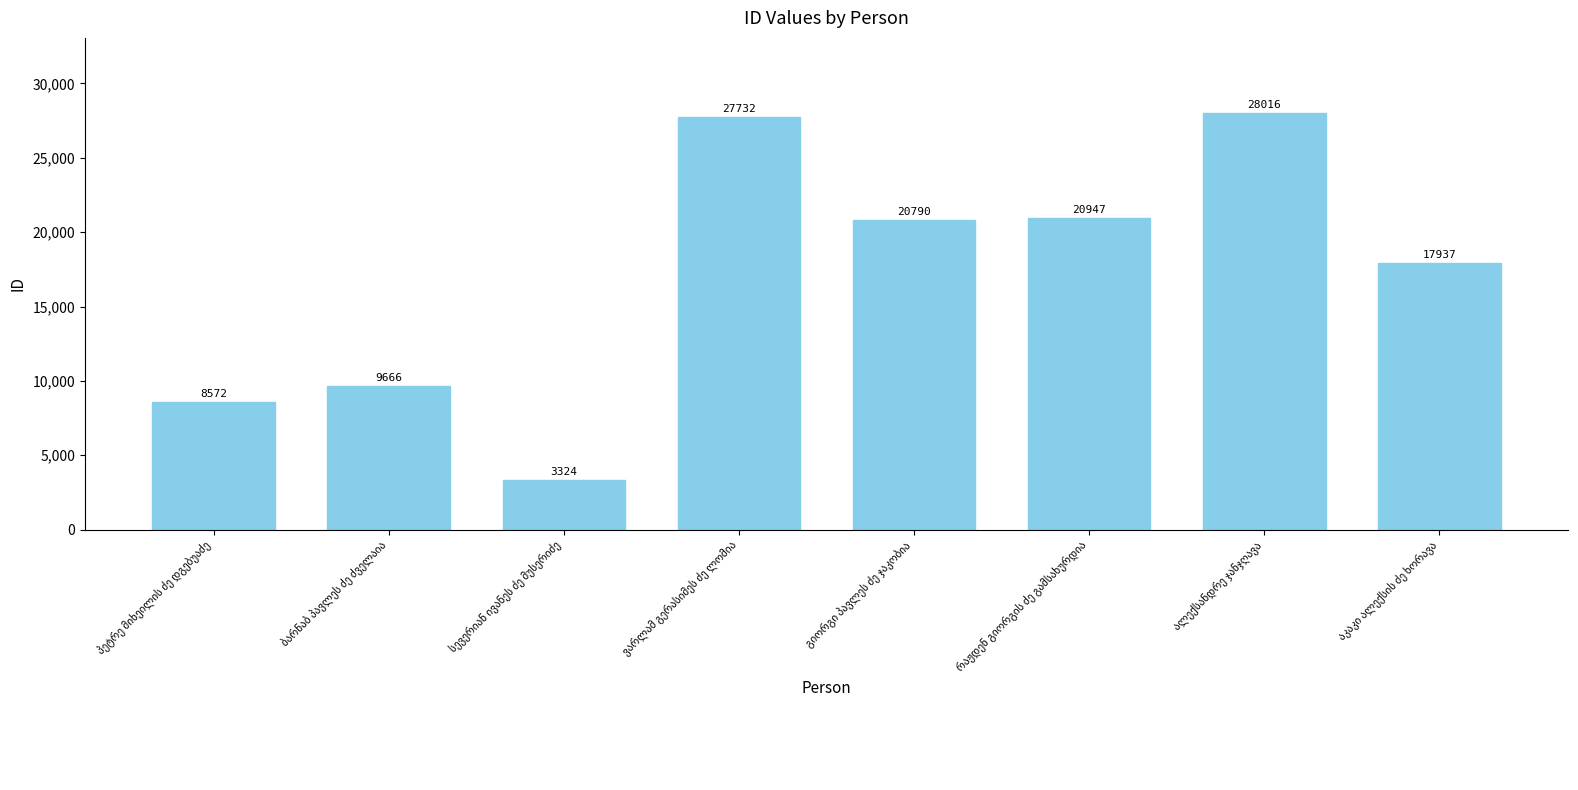

What is the greatest value displayed?

28016